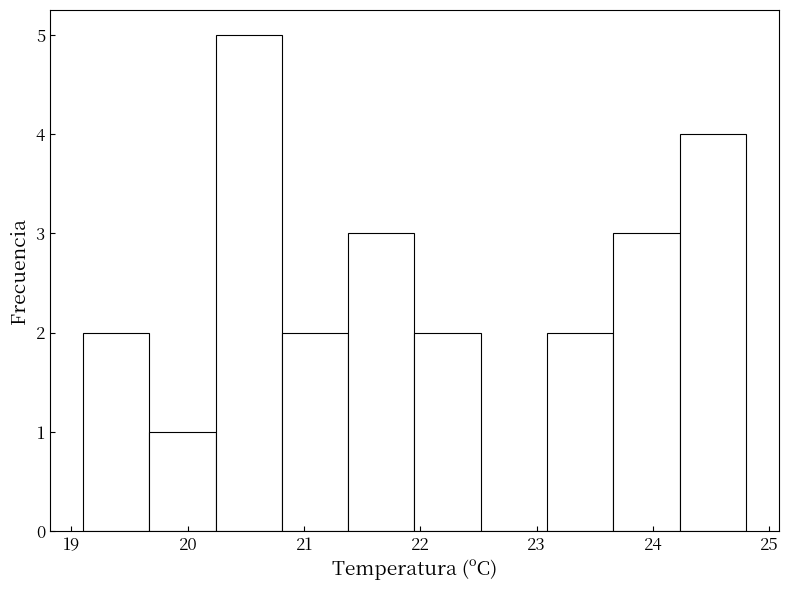

Over which range of the x-axis is the bar tallest?

20.24 to 20.81